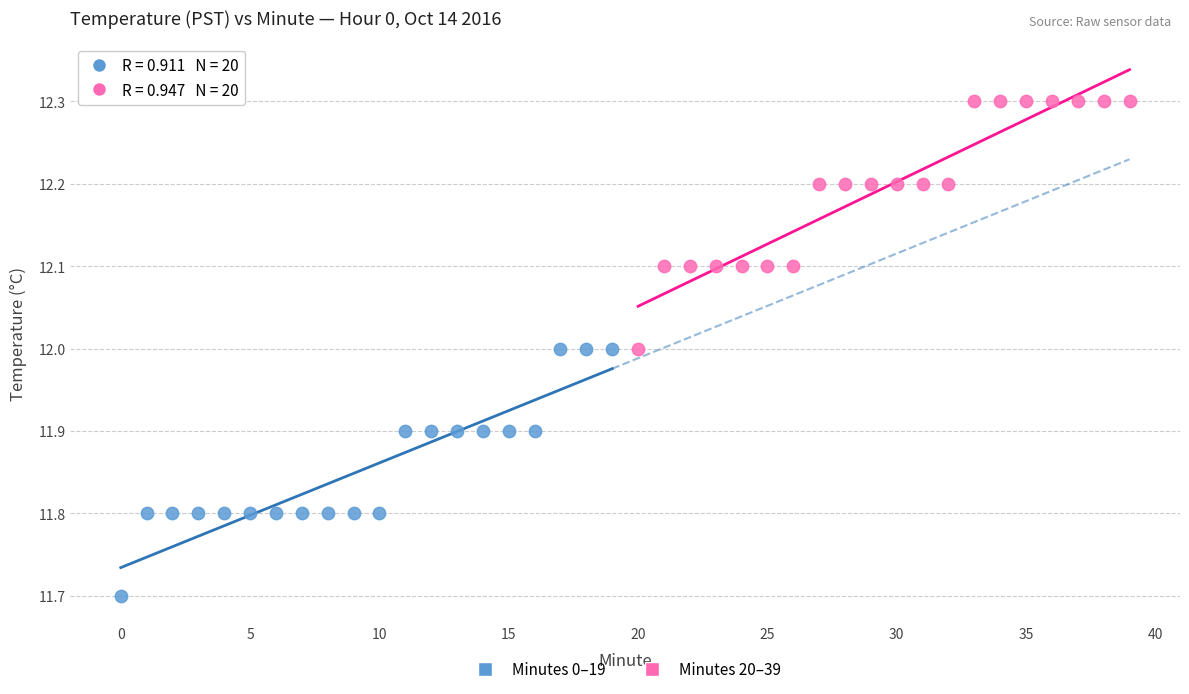

Which series contains the highest Y value?

Minutes 20–39